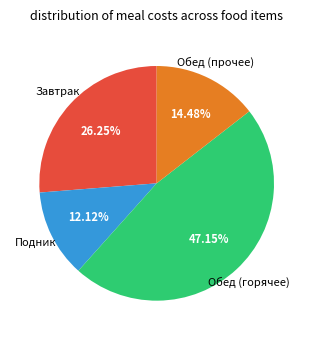

How many segments does this pie chart have?

4